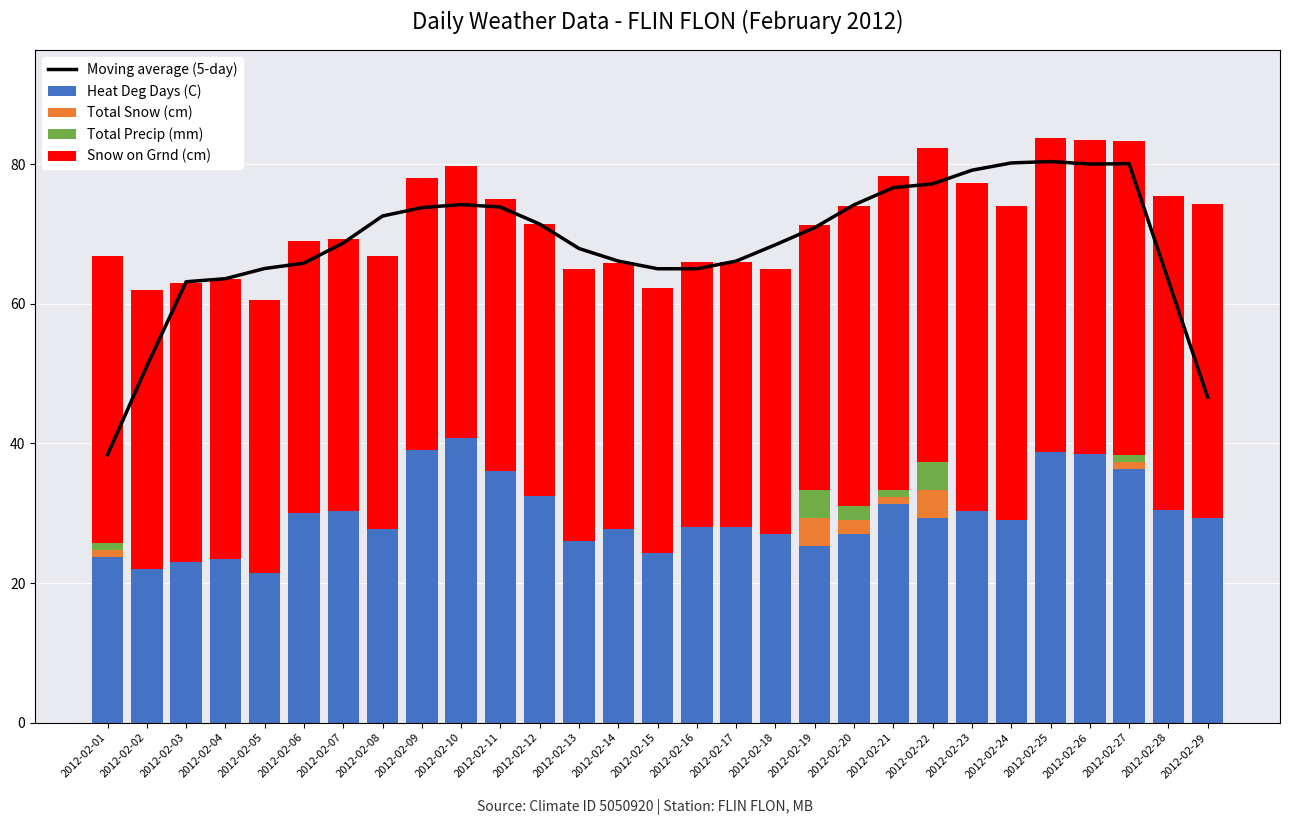

What is the maximum value for Heat Deg Days (C)?

40.8